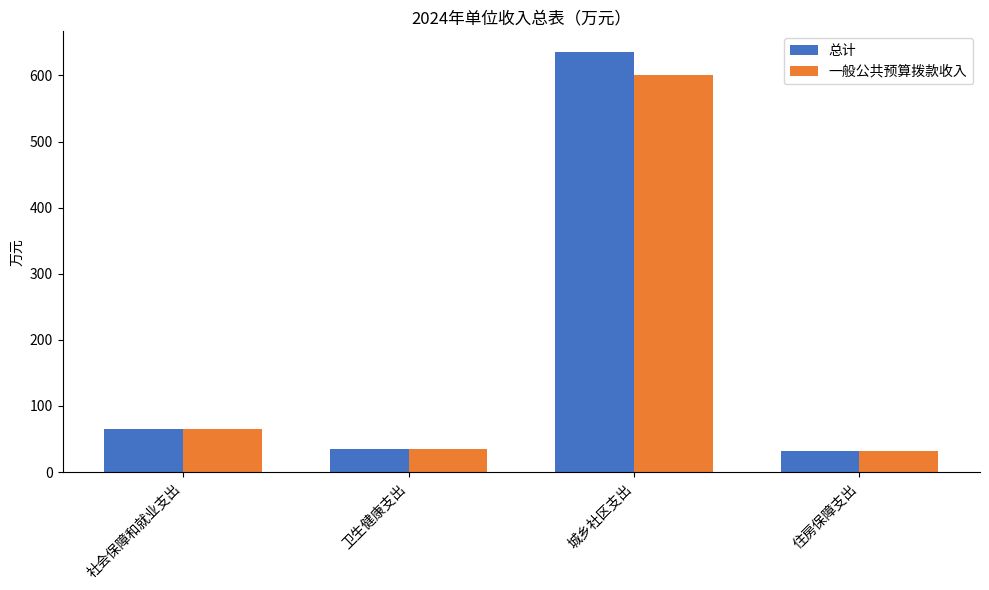

Which label corresponds to the largest value in the chart?

城乡社区支出